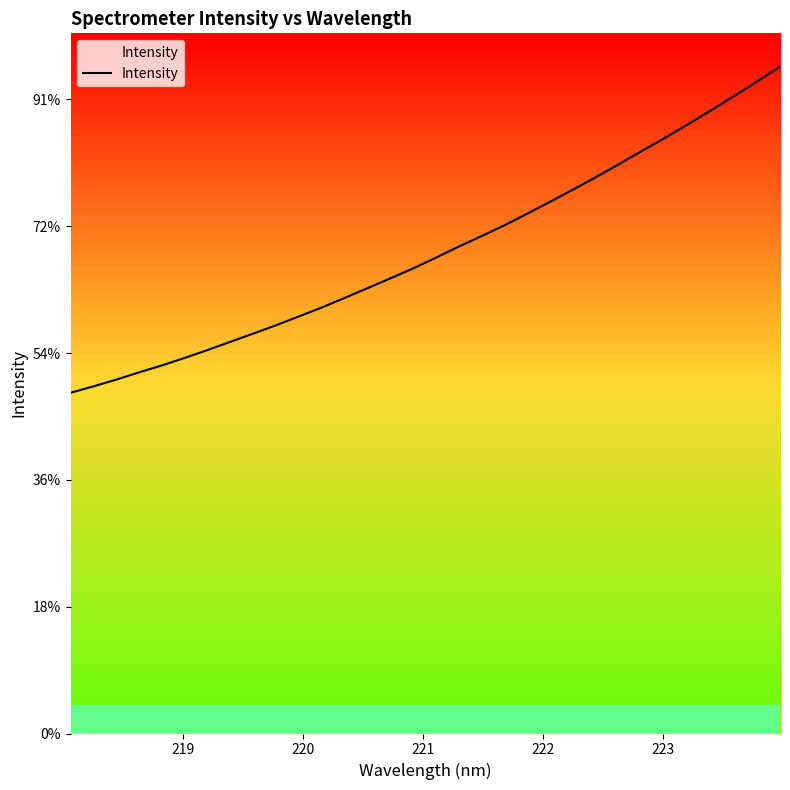

True or false: the data has more than 1 interior local peaks.

False